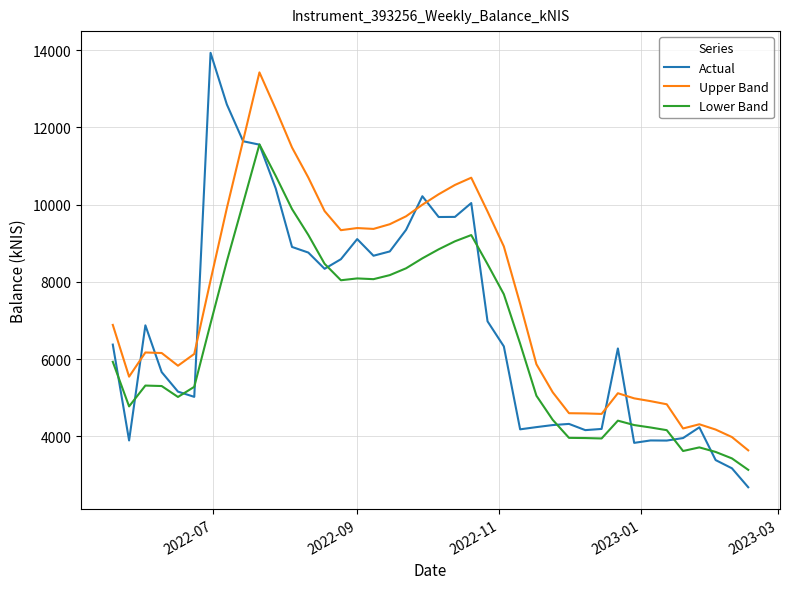

What is the maximum value shown in the chart?

13932.2